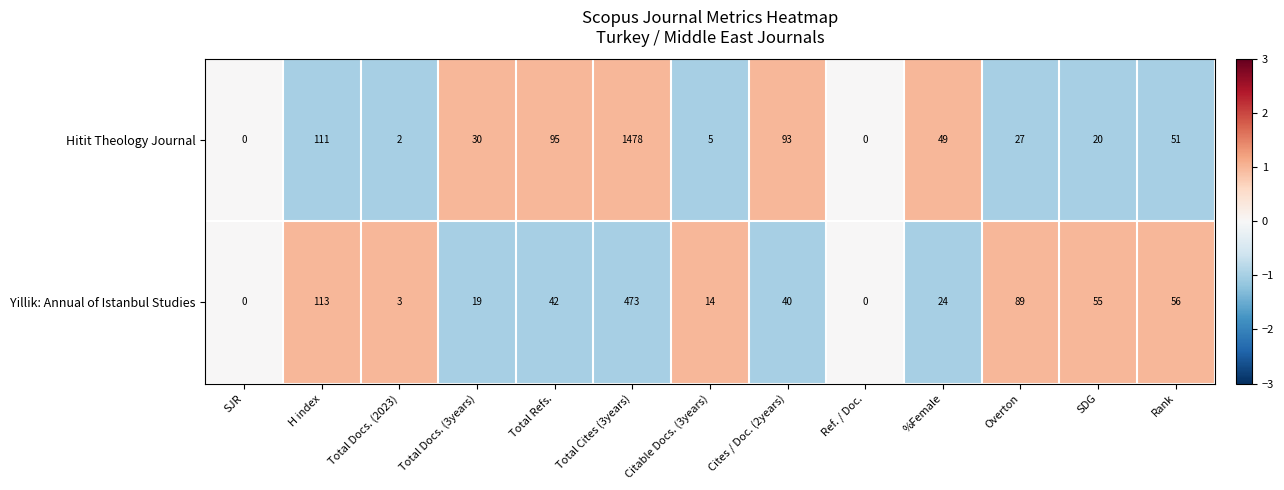

List the series in order of their peak value, lowest first.

Yillik: Annual of Istanbul Studies, Hitit Theology Journal